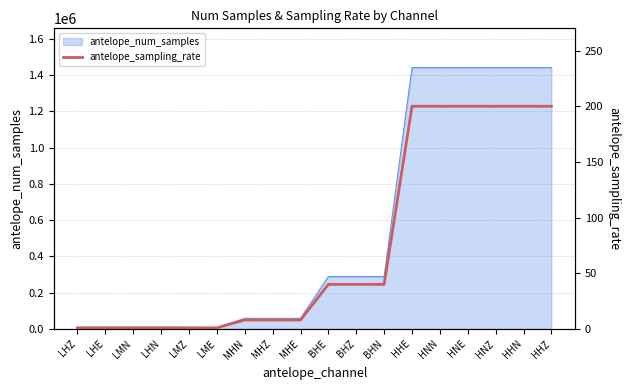

What position from the right is HHN?

2